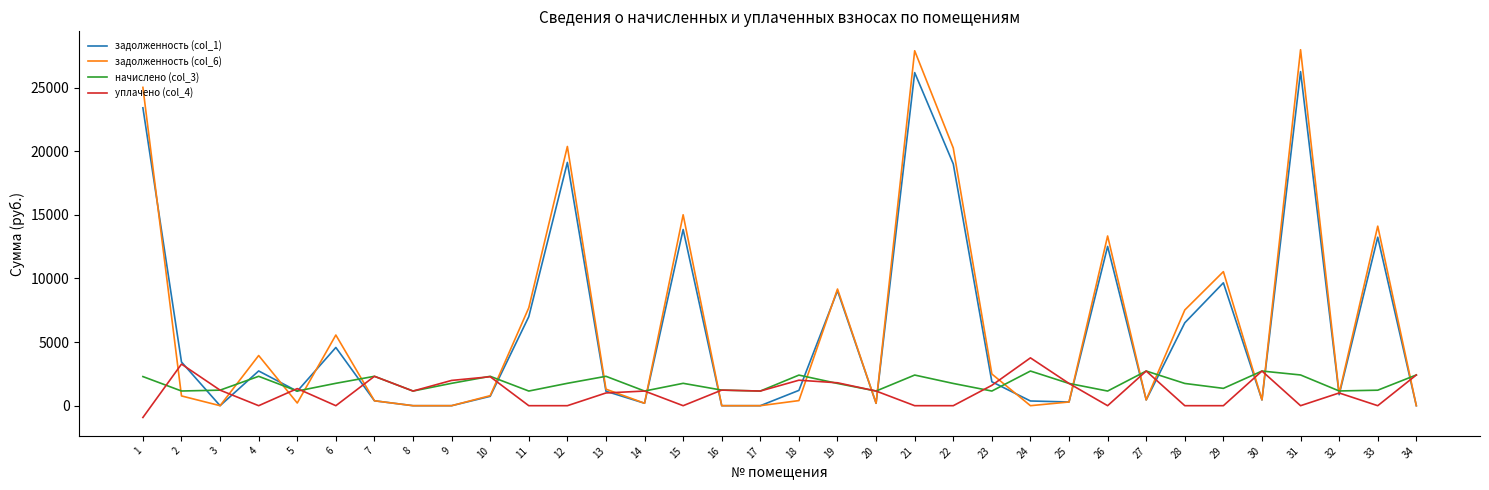

What are all the series names shown in the legend?

задолженность (col_1), задолженность (col_6), начислено (col_3), уплачено (col_4)